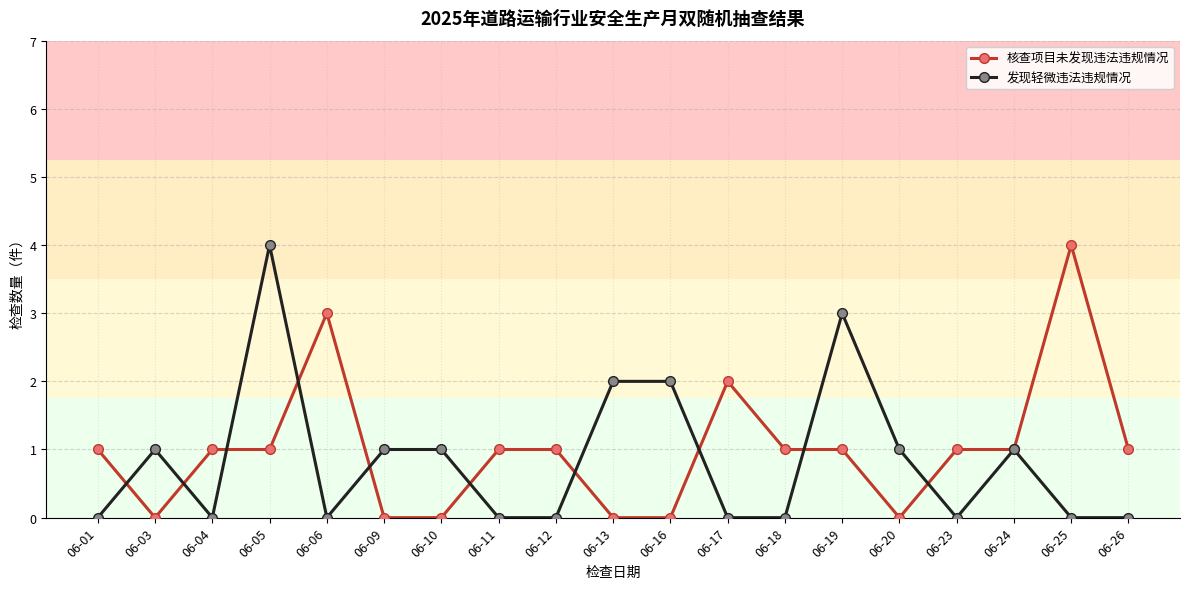

At which label does 核查项目未发现违法违规情况 reach its peak?

06-25